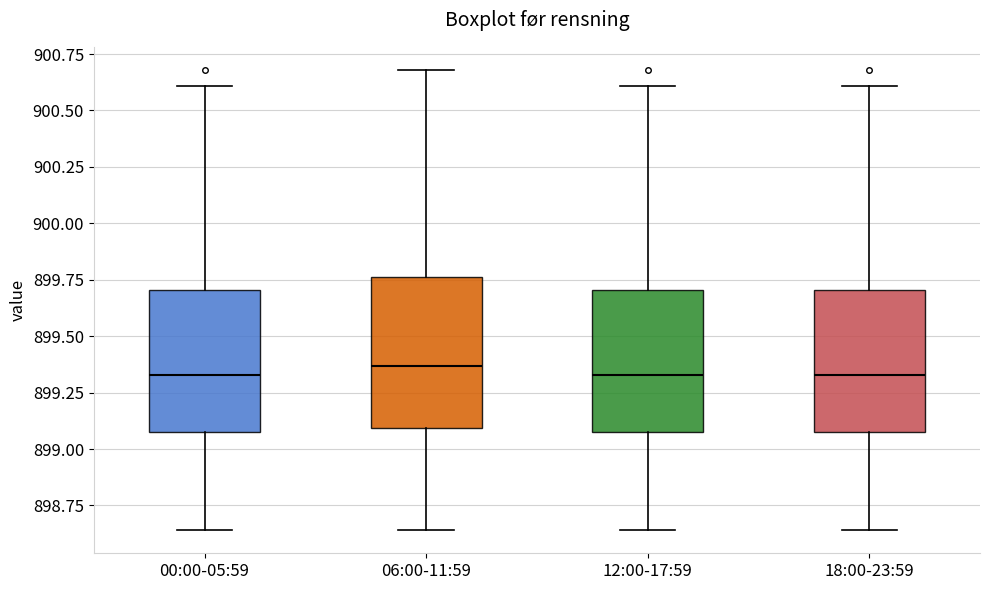

Reading left to right, read every box against the y-axis: the position of its median line, the range the box covers, and the ends of its whiskers. The values are not printed on the chart, so give them approximately, as read against the axis.

00:00-05:59: median 899.35, box 899.10 to 899.70, whiskers 898.65 to 900.60
06:00-11:59: median 899.35, box 899.10 to 899.75, whiskers 898.65 to 900.70
12:00-17:59: median 899.35, box 899.10 to 899.70, whiskers 898.65 to 900.60
18:00-23:59: median 899.35, box 899.10 to 899.70, whiskers 898.65 to 900.60